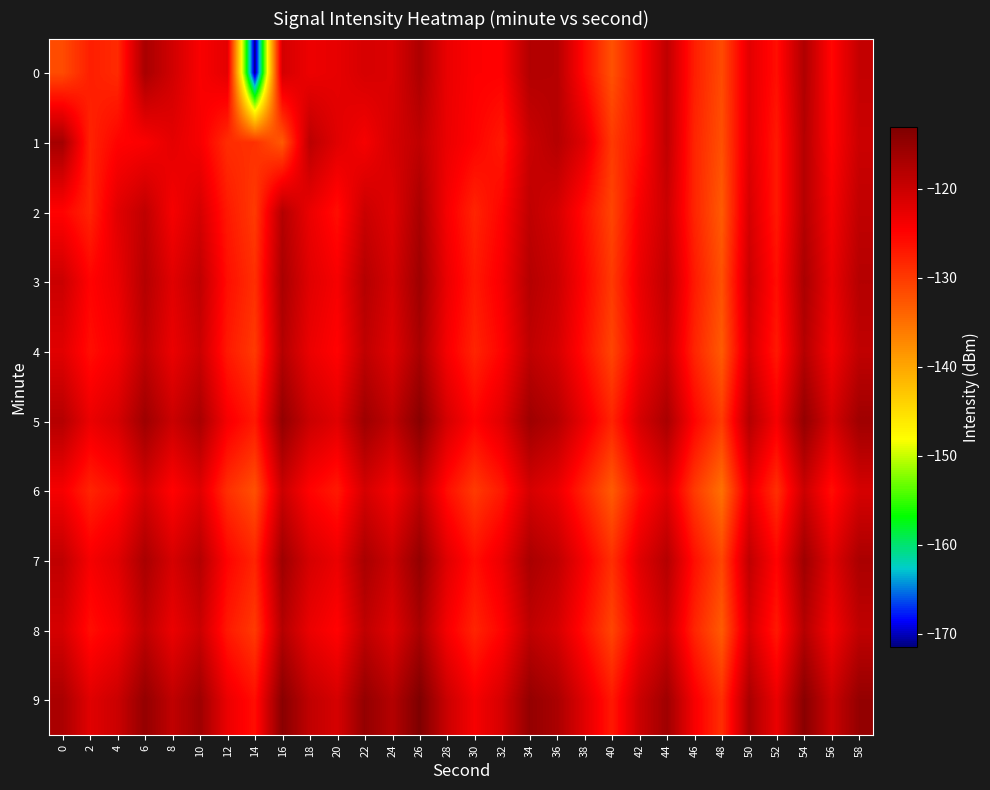

Reading left to right, list all the values displayed in this chart.

0: 0=-131.6	2=-127.5	4=-128.6	6=-116.9	8=-120.5	10=-124.3	12=-122.3	14=-171.5	16=-120.8	18=-123.2	20=-122.6	22=-121.0	24=-121.5	26=-117.3	28=-122.9	30=-124.6	32=-124.7	34=-117.8	36=-118.1	38=-125.6	40=-132.2	42=-125.9	44=-119.0	46=-127.4	48=-131.5	50=-122.2	52=-126.1	54=-117.5	56=-125.4	58=-119.3
1: 0=-116.6	2=-127.9	4=-125.0	6=-124.4	8=-122.4	10=-124.0	12=-128.8	14=-129.2	16=-132.8	18=-118.6	20=-122.0	22=-124.0	24=-121.0	26=-119.0	28=-123.0	30=-125.0	32=-127.0	34=-120.0	36=-118.0	38=-122.0	40=-130.0	42=-126.0	44=-119.0	46=-128.0	48=-132.0	50=-122.0	52=-127.0	54=-118.0	56=-125.0	58=-120.0
2: 0=-125.0	2=-128.0	4=-122.0	6=-119.0	8=-124.0	10=-121.0	12=-127.0	14=-130.0	16=-118.0	18=-123.0	20=-126.0	22=-120.0	24=-122.0	26=-117.0	28=-124.0	30=-128.0	32=-125.0	34=-119.0	36=-121.0	38=-126.0	40=-131.0	42=-124.0	44=-120.0	46=-128.0	48=-133.0	50=-121.0	52=-127.0	54=-118.0	56=-124.0	58=-119.0
3: 0=-120.0	2=-125.0	4=-123.0	6=-118.0	8=-122.0	10=-119.0	12=-126.0	14=-129.0	16=-117.0	18=-122.0	20=-124.0	22=-118.0	24=-121.0	26=-116.0	28=-123.0	30=-127.0	32=-124.0	34=-118.0	36=-120.0	38=-125.0	40=-130.0	42=-123.0	44=-119.0	46=-127.0	48=-132.0	50=-120.0	52=-126.0	54=-117.0	56=-123.0	58=-118.0
4: 0=-122.0	2=-126.0	4=-124.0	6=-119.0	8=-123.0	10=-120.0	12=-127.0	14=-130.0	16=-118.0	18=-123.0	20=-125.0	22=-119.0	24=-122.0	26=-117.0	28=-124.0	30=-128.0	32=-125.0	34=-119.0	36=-121.0	38=-126.0	40=-131.0	42=-124.0	44=-120.0	46=-128.0	48=-133.0	50=-121.0	52=-127.0	54=-118.0	56=-124.0	58=-119.0
5: 0=-118.0	2=-123.0	4=-121.0	6=-116.0	8=-120.0	10=-117.0	12=-124.0	14=-127.0	16=-115.0	18=-120.0	20=-122.0	22=-116.0	24=-119.0	26=-114.0	28=-121.0	30=-125.0	32=-122.0	34=-116.0	36=-118.0	38=-123.0	40=-128.0	42=-121.0	44=-117.0	46=-125.0	48=-130.0	50=-118.0	52=-124.0	54=-115.0	56=-121.0	58=-116.0
6: 0=-124.0	2=-128.0	4=-126.0	6=-121.0	8=-125.0	10=-122.0	12=-129.0	14=-132.0	16=-120.0	18=-125.0	20=-127.0	22=-121.0	24=-124.0	26=-119.0	28=-126.0	30=-130.0	32=-127.0	34=-121.0	36=-123.0	38=-128.0	40=-133.0	42=-126.0	44=-122.0	46=-130.0	48=-135.0	50=-123.0	52=-129.0	54=-120.0	56=-126.0	58=-121.0
7: 0=-119.0	2=-124.0	4=-122.0	6=-117.0	8=-121.0	10=-118.0	12=-125.0	14=-128.0	16=-116.0	18=-121.0	20=-123.0	22=-117.0	24=-120.0	26=-115.0	28=-122.0	30=-126.0	32=-123.0	34=-117.0	36=-119.0	38=-124.0	40=-129.0	42=-122.0	44=-118.0	46=-126.0	48=-131.0	50=-119.0	52=-125.0	54=-116.0	56=-122.0	58=-117.0
8: 0=-121.0	2=-126.0	4=-124.0	6=-119.0	8=-123.0	10=-120.0	12=-127.0	14=-130.0	16=-118.0	18=-123.0	20=-125.0	22=-119.0	24=-122.0	26=-117.0	28=-124.0	30=-128.0	32=-125.0	34=-119.0	36=-121.0	38=-126.0	40=-131.0	42=-124.0	44=-120.0	46=-128.0	48=-133.0	50=-121.0	52=-127.0	54=-118.0	56=-124.0	58=-119.0
9: 0=-117.0	2=-122.0	4=-120.0	6=-115.0	8=-119.0	10=-116.0	12=-123.0	14=-126.0	16=-114.0	18=-119.0	20=-121.0	22=-115.0	24=-118.0	26=-113.0	28=-120.0	30=-124.0	32=-121.0	34=-115.0	36=-117.0	38=-122.0	40=-127.0	42=-120.0	44=-116.0	46=-124.0	48=-129.0	50=-117.0	52=-123.0	54=-114.0	56=-120.0	58=-115.0